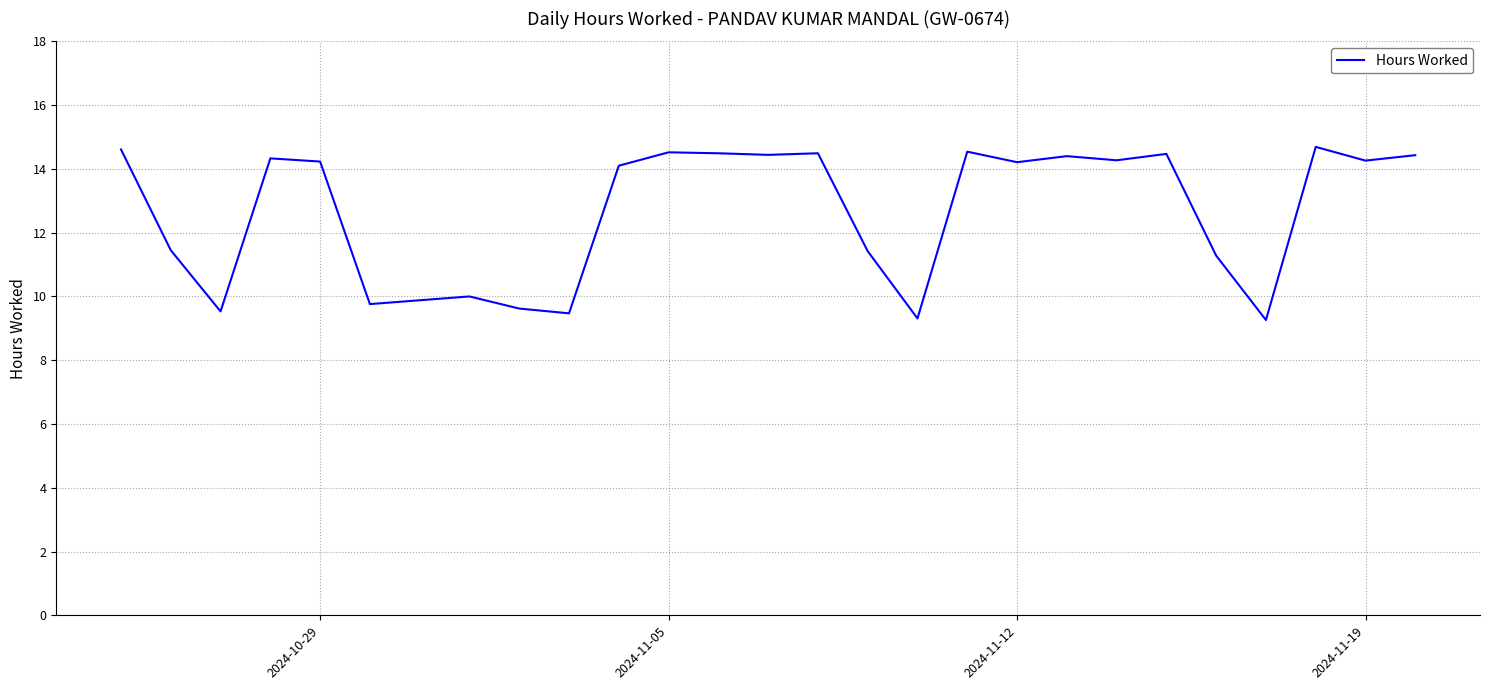

What is the difference between the maximum and minimum values?

5.4